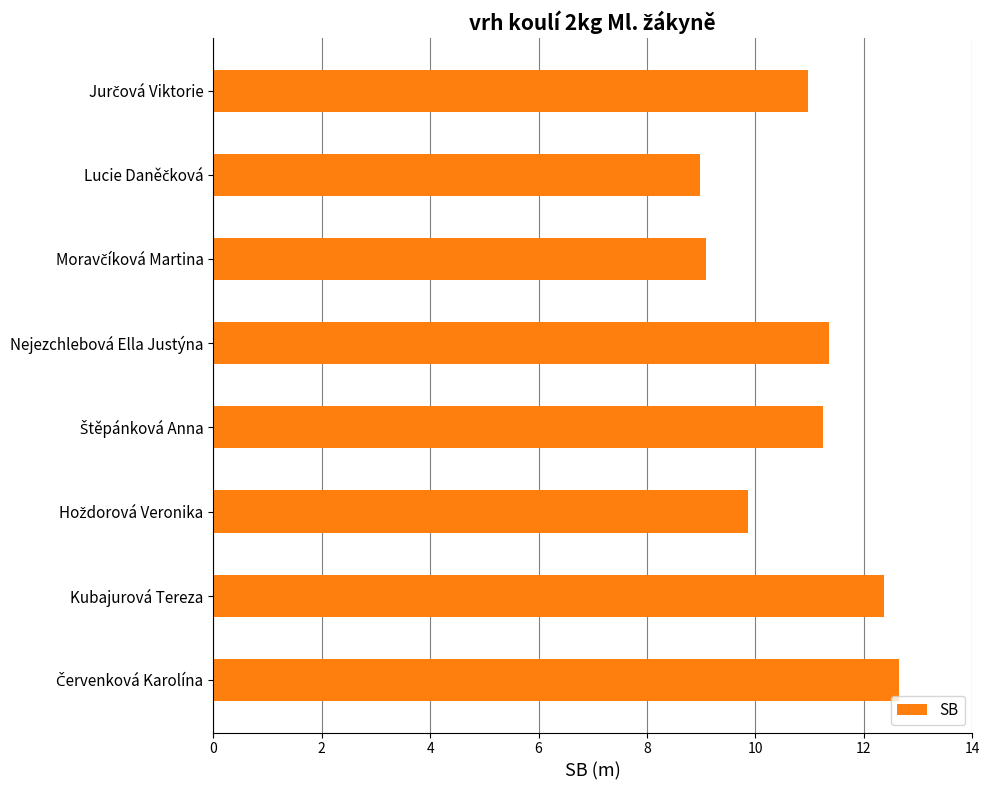

How many distinct data groups are displayed?

1